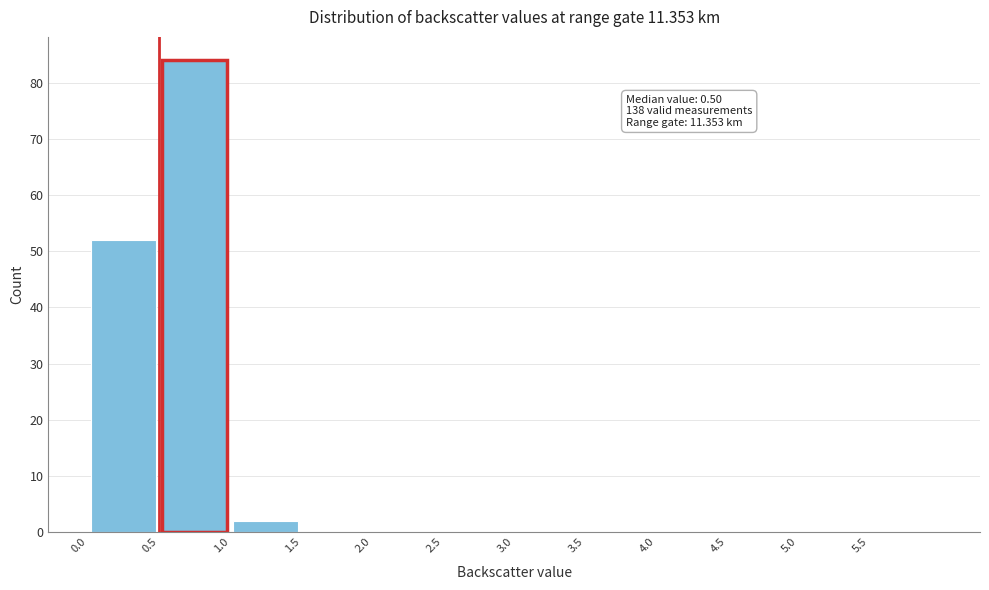

Which range on the x-axis has the tallest bar?

0.5 to 1.0